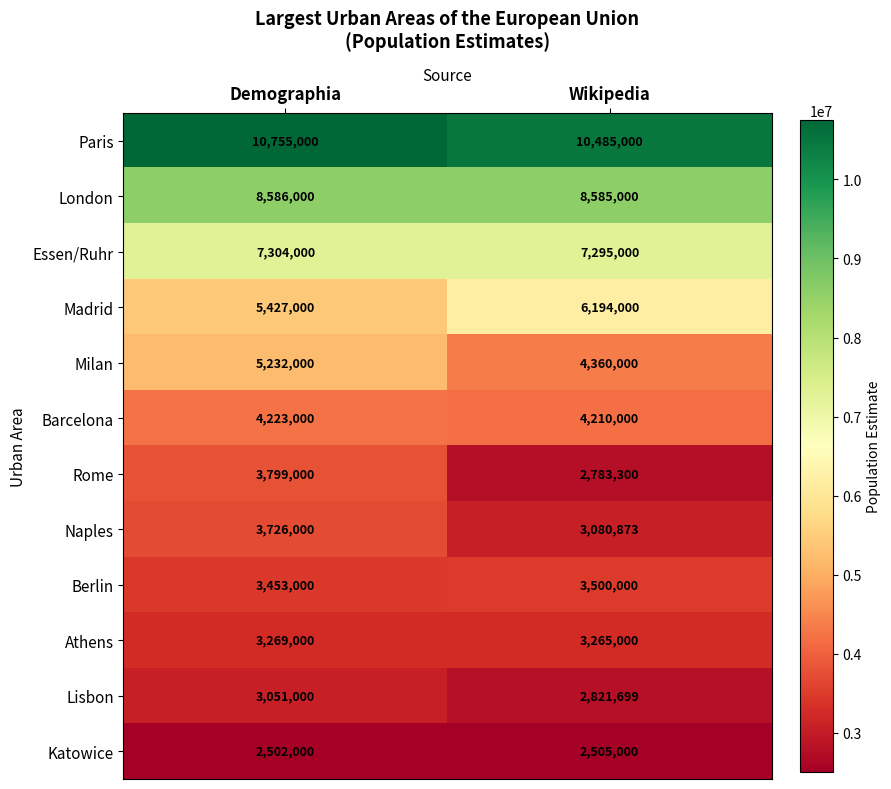

Is it true that Rome equals 4435822 at Wikipedia?

False